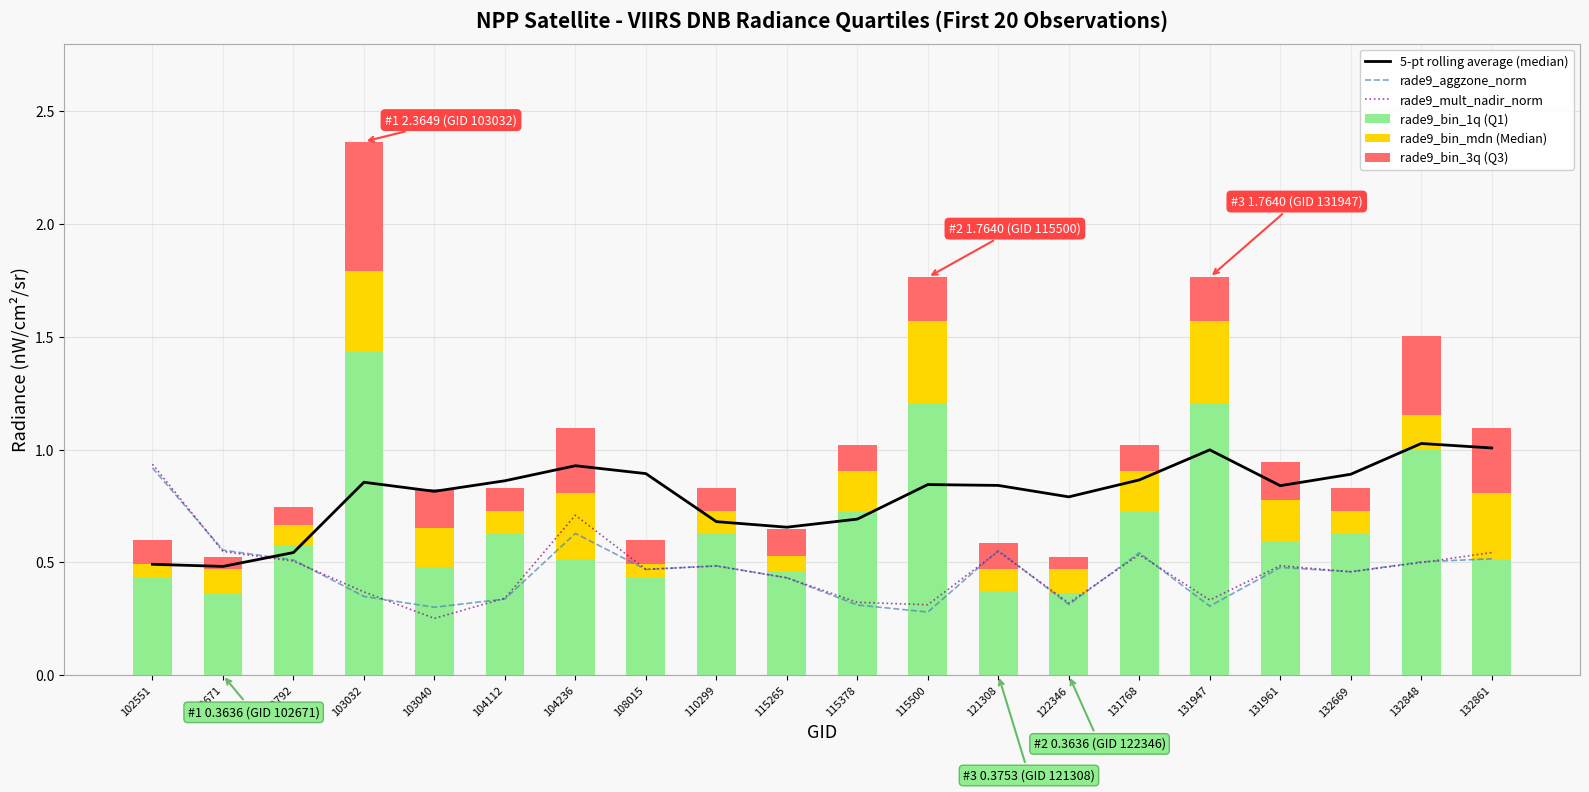

Which series has the widest spread of values?

rade9_bin_1q (Q1)